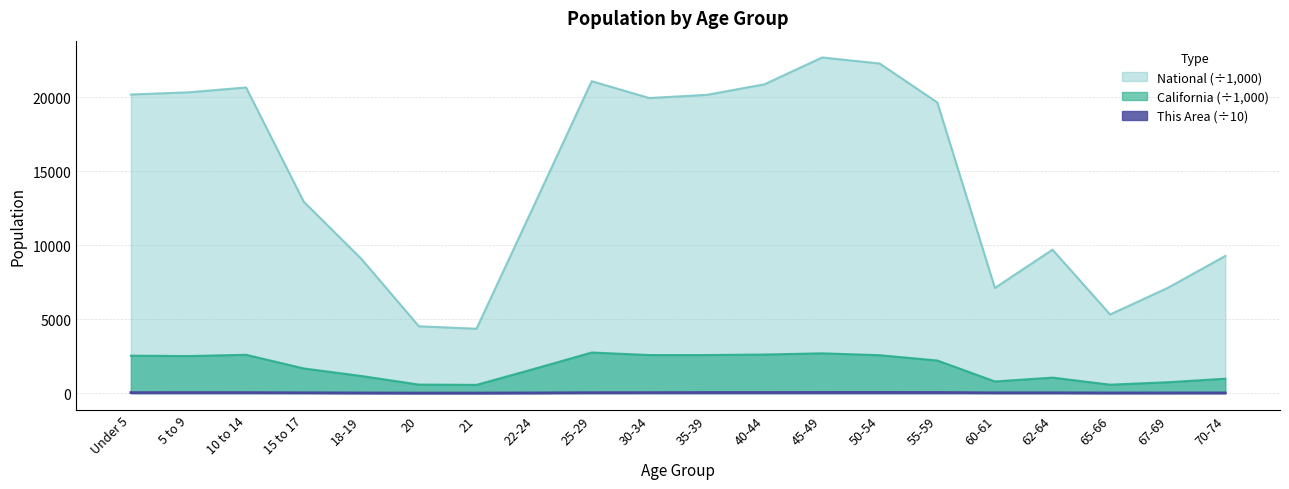

At which category is the sum across all series the highest?

45-49